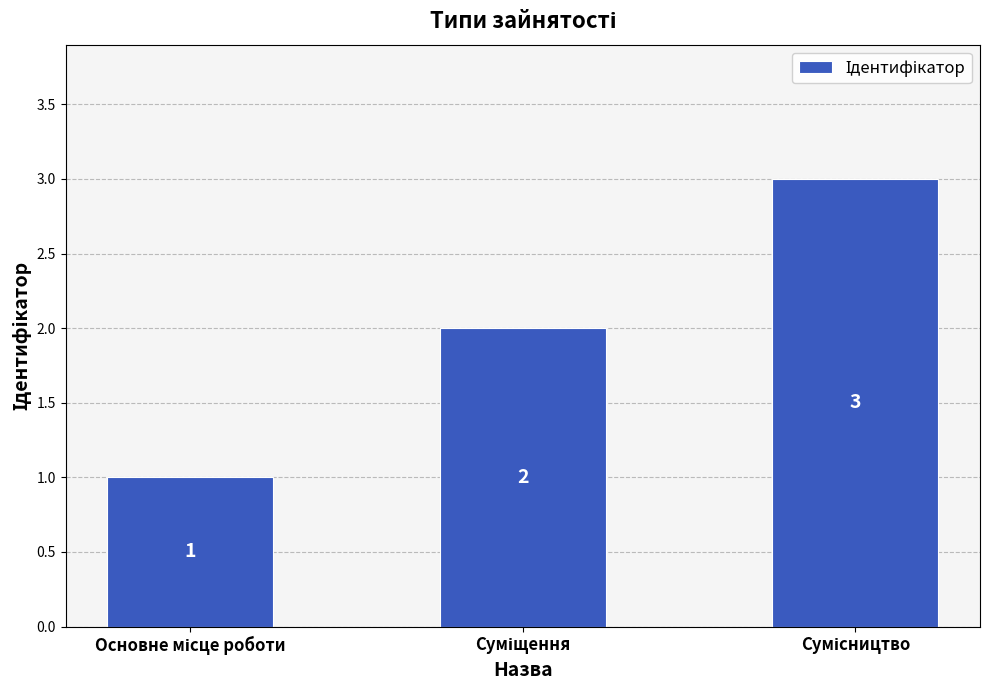

What is the maximum value shown in the chart?

3